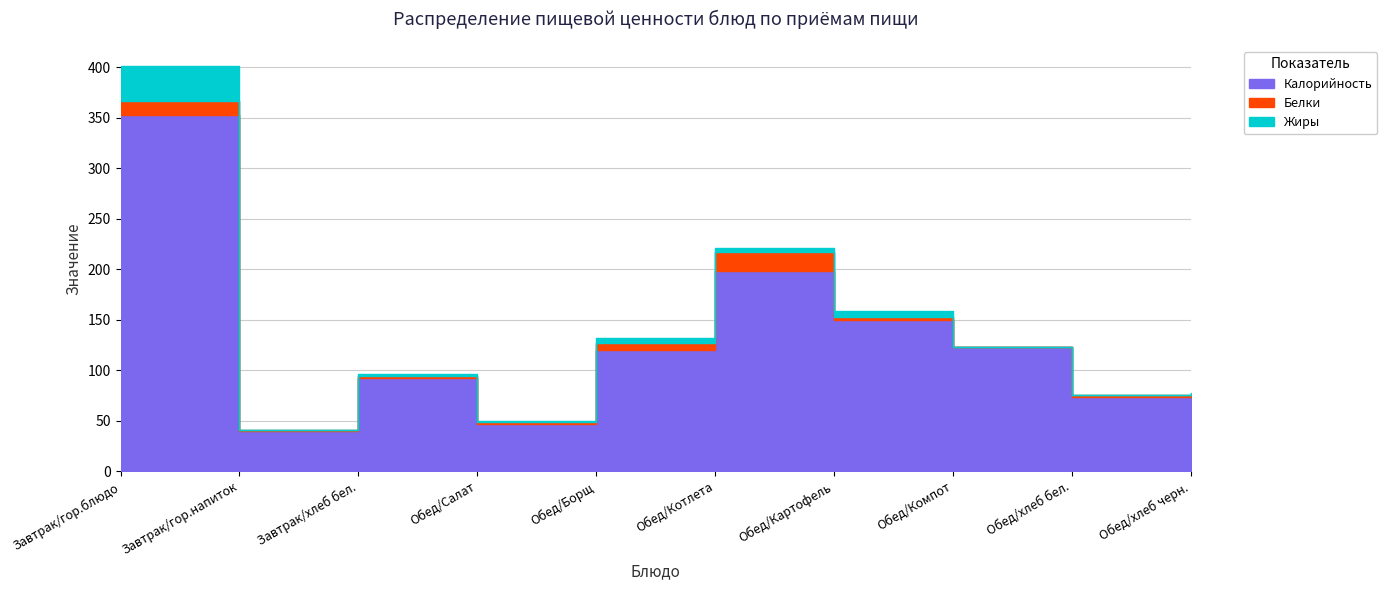

Reading right to left, what are all the values shown in this chart?

Калорийность: Обед/хлеб черн.=73.0	Обед/хлеб бел.=73.0	Обед/Компот=123.0	Обед/Картофель=150.0	Обед/Котлета=198.0	Обед/Борщ=120.0	Обед/Салат=47.0	Завтрак/хлеб бел.=92.0	Завтрак/гор.напиток=40.0	Завтрак/гор.блюдо=353.0
Белки: Обед/хлеб черн.=2.3	Обед/хлеб бел.=2.0	Обед/Компот=0.0	Обед/Картофель=3.0	Обед/Котлета=19.0	Обед/Борщ=7.0	Обед/Салат=2.0	Завтрак/хлеб бел.=2.3	Завтрак/гор.напиток=0.4	Завтрак/гор.блюдо=14.0
Жиры: Обед/хлеб черн.=2.0	Обед/хлеб бел.=0.0	Обед/Компот=0.0	Обед/Картофель=6.0	Обед/Котлета=4.0	Обед/Борщ=5.0	Обед/Салат=1.0	Завтрак/хлеб бел.=2.0	Завтрак/гор.напиток=0.0	Завтрак/гор.блюдо=34.0